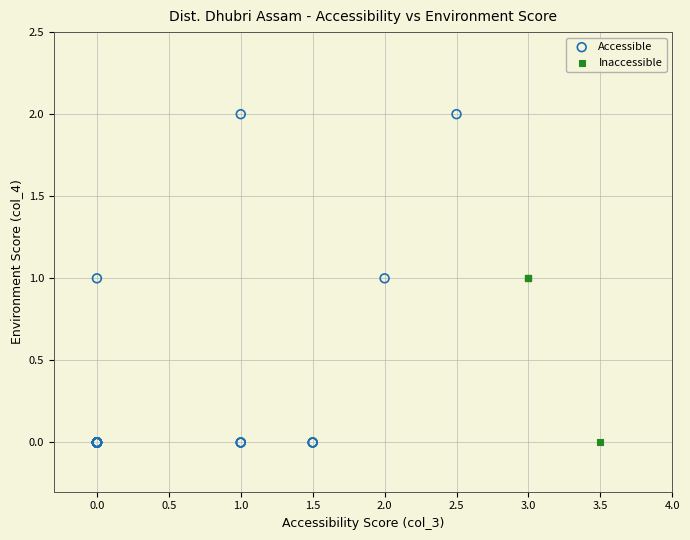

Which series has the largest Y range (max minus min)?

Accessible